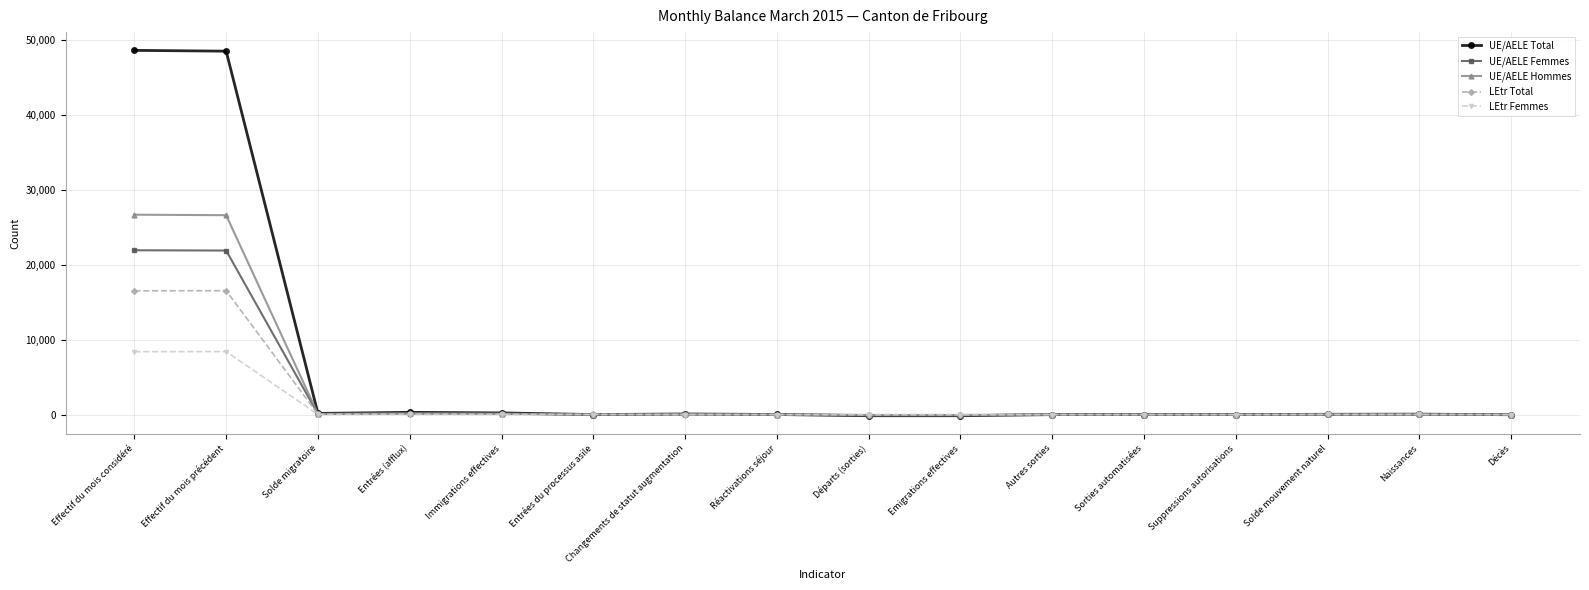

What are all the series names shown in the legend?

UE/AELE Total, UE/AELE Femmes, UE/AELE Hommes, LEtr Total, LEtr Femmes